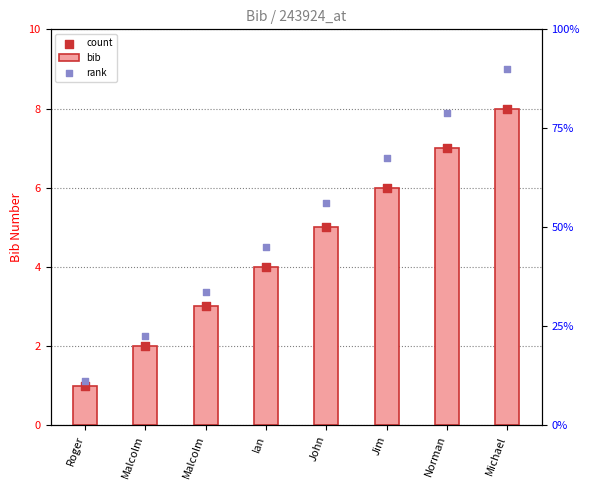

Which series has the largest total across all categories?

rank